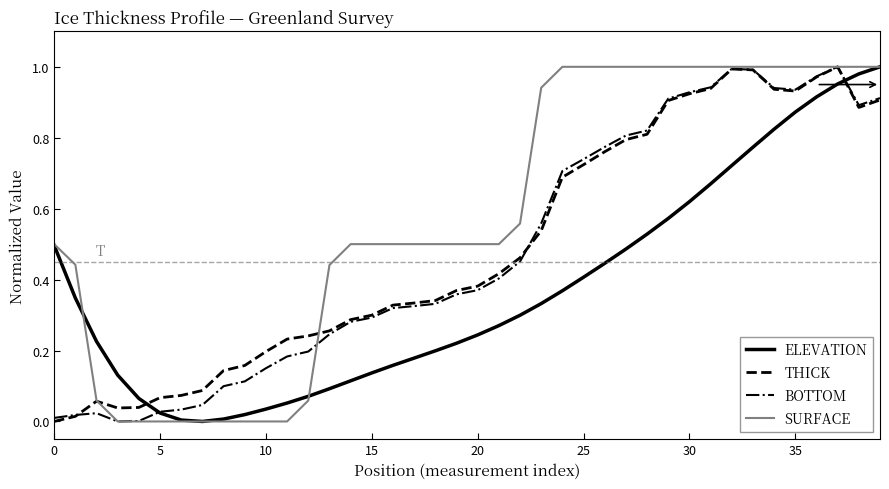

True or false: THICK and ELEVATION intersect in this chart.

True